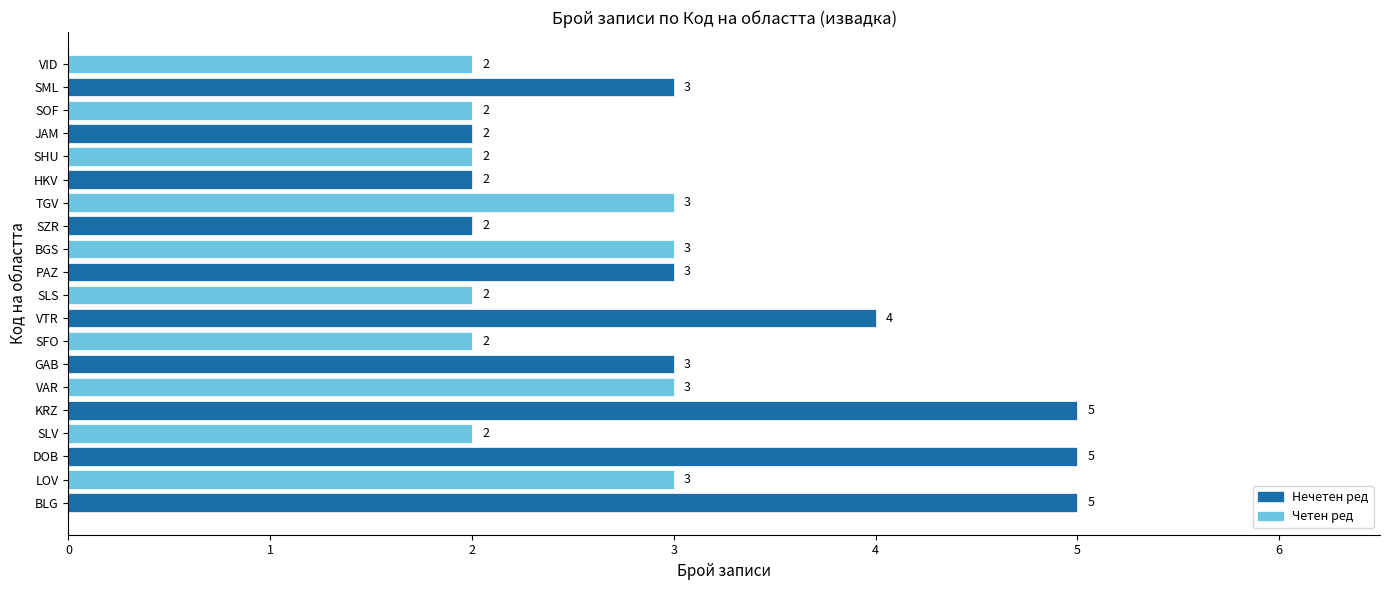

What is the minimum value shown in the chart?

2